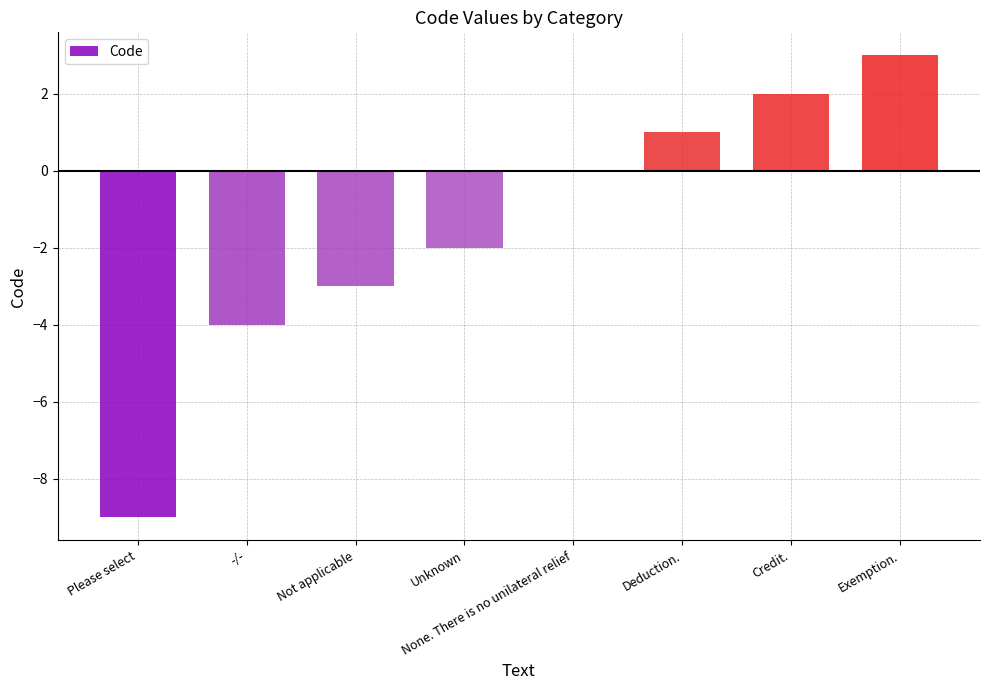

Reading left to right, extract all data points from this chart.

Please select=-9	-/-=-4	Not applicable=-3	Unknown=-2	None. There is no unilateral relief=0	Deduction.=1	Credit.=2	Exemption.=3